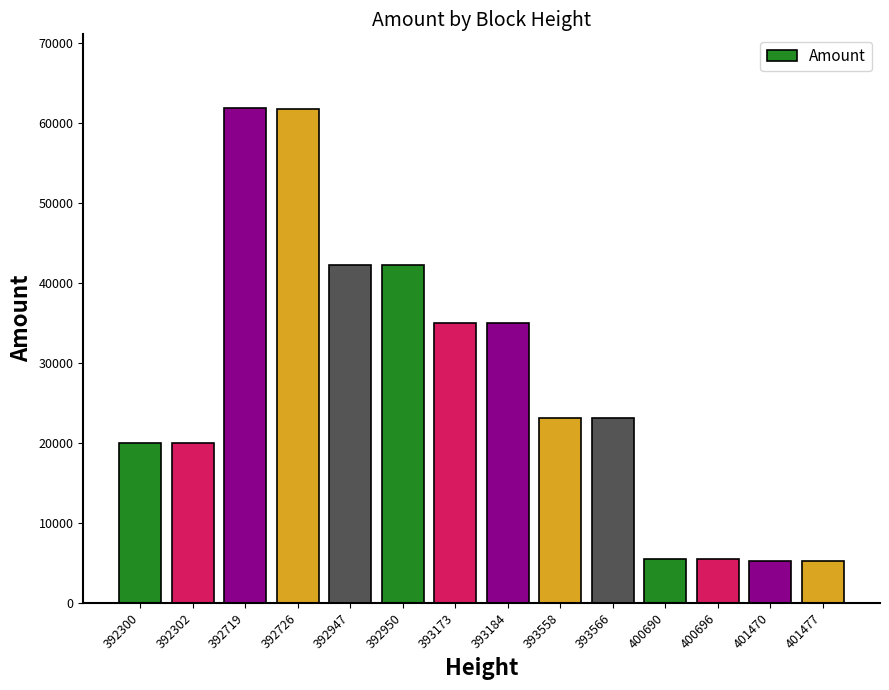

What is the greatest value displayed?

61781.3